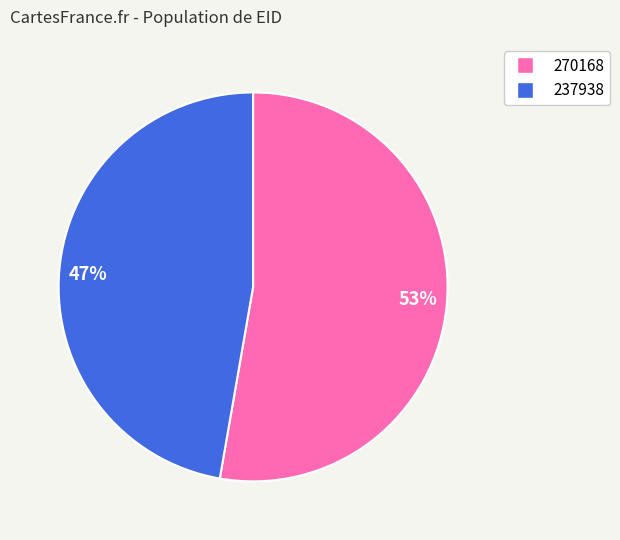

How many slices are in this pie chart?

2